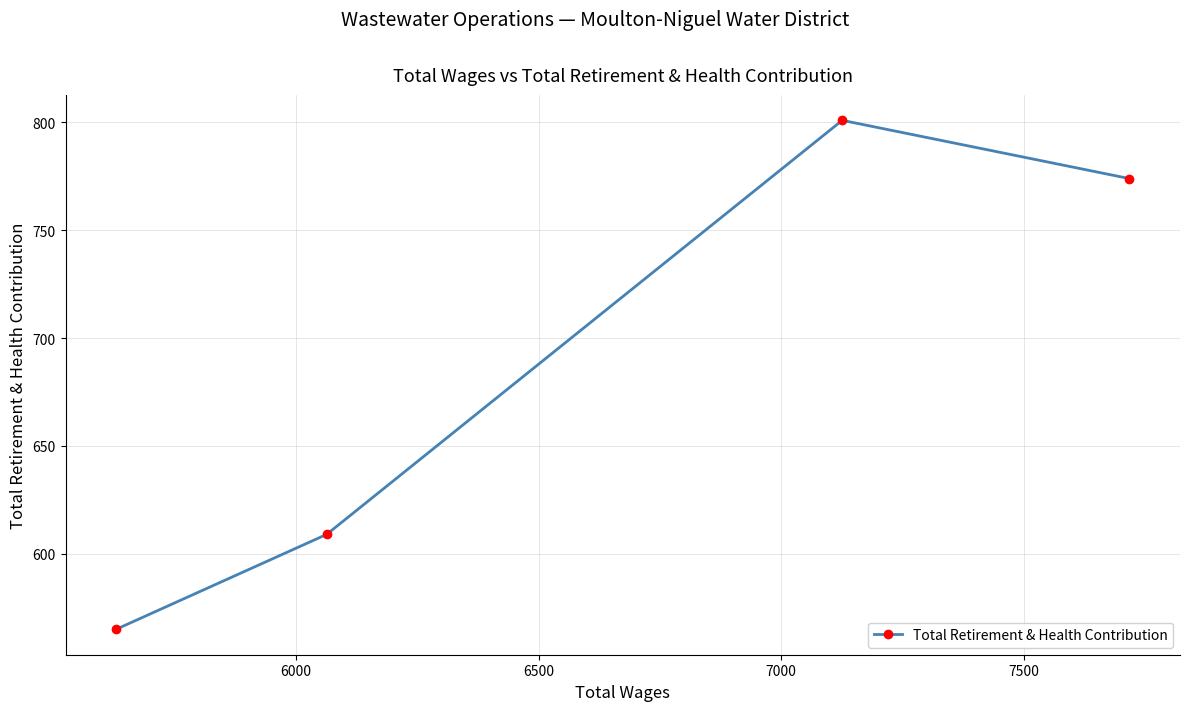

What is the greatest value displayed?

801